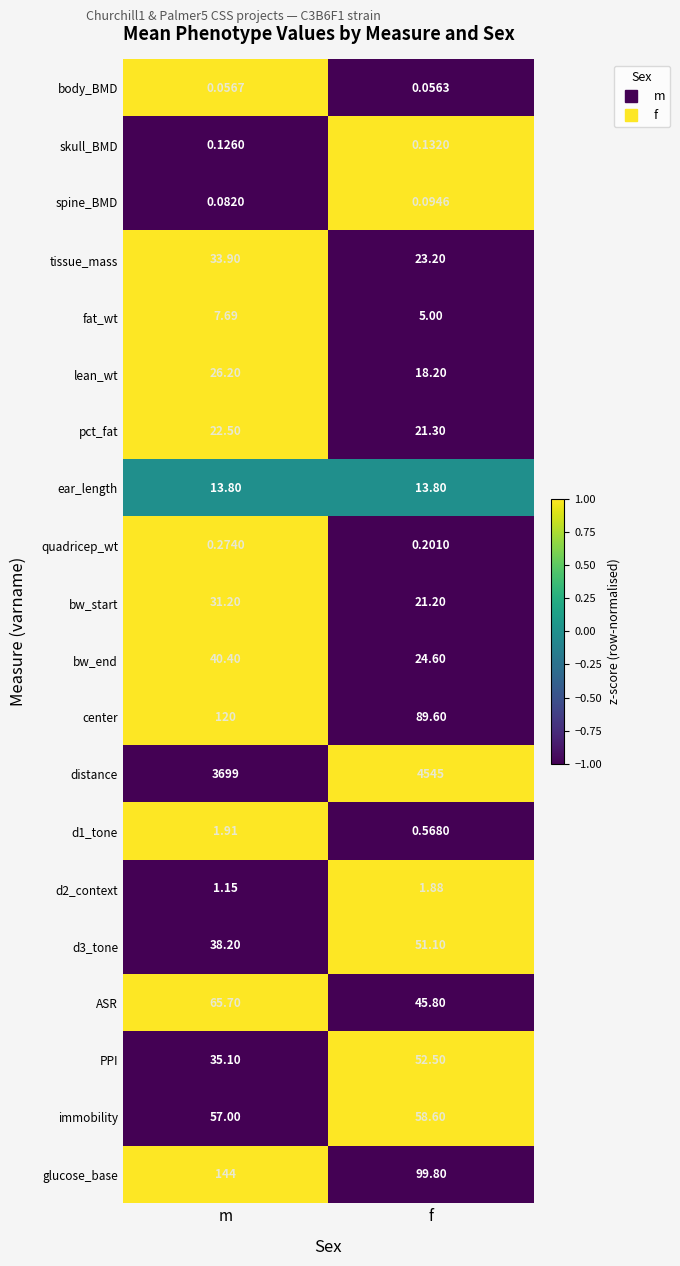

At which category is the sum across all series the highest?

f